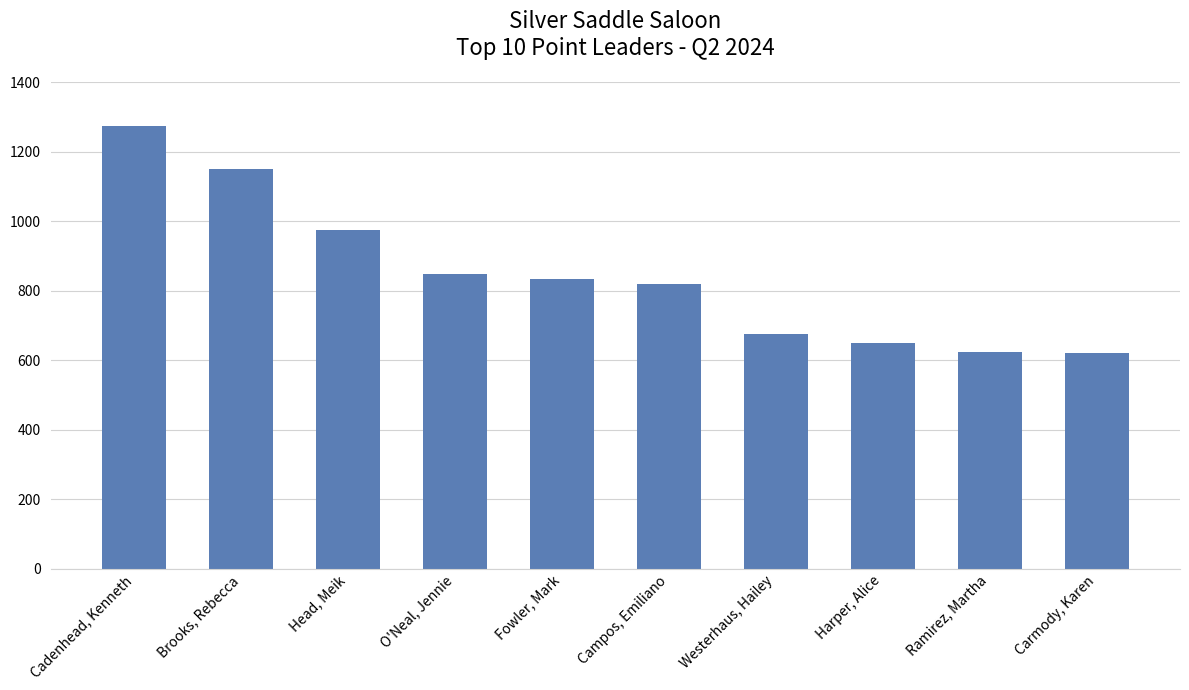

What is the change in value from Fowler, Mark to Ramirez, Martha?

-210